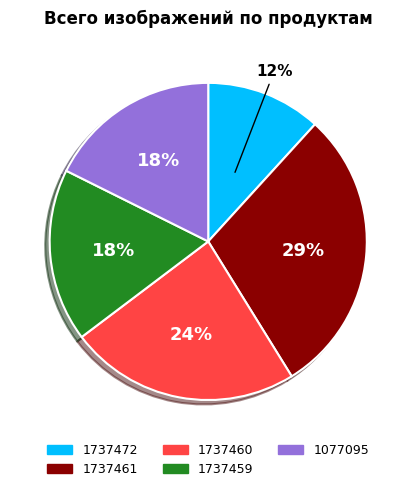

To the nearest percent, what percentage of the pie is 1737460?

24%